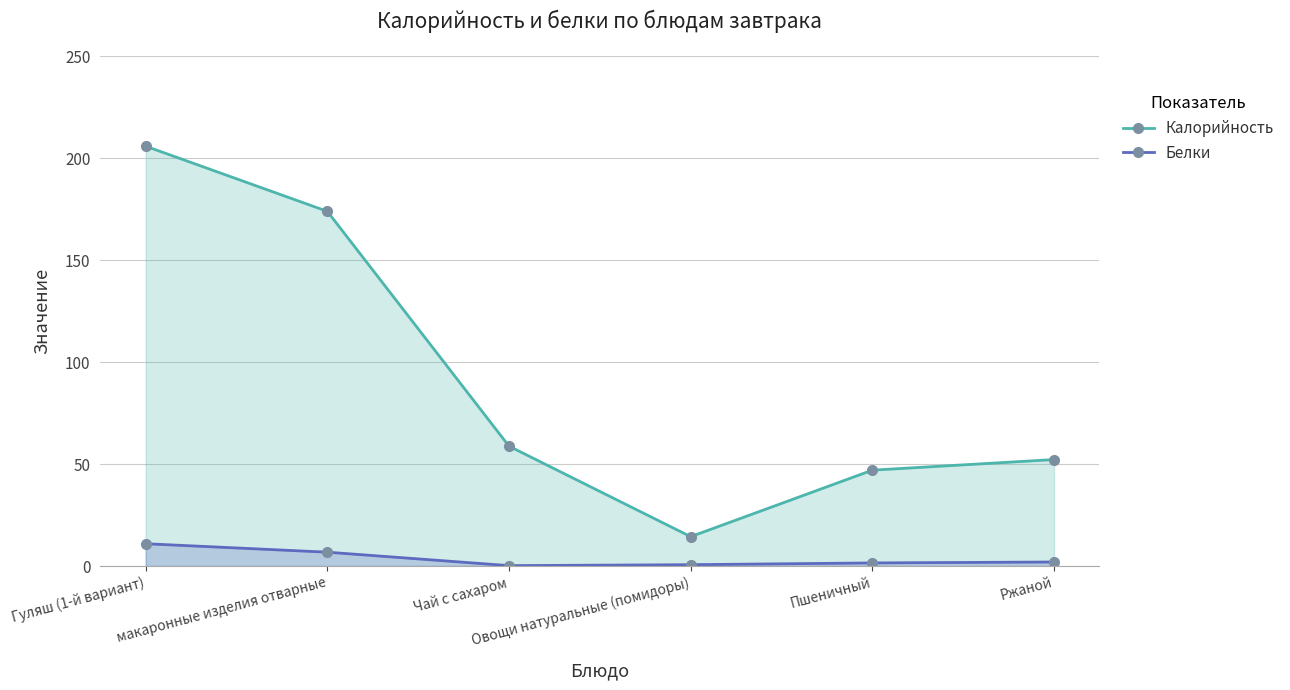

What is the approximate value of Калорийность at Пшеничный?

47.0